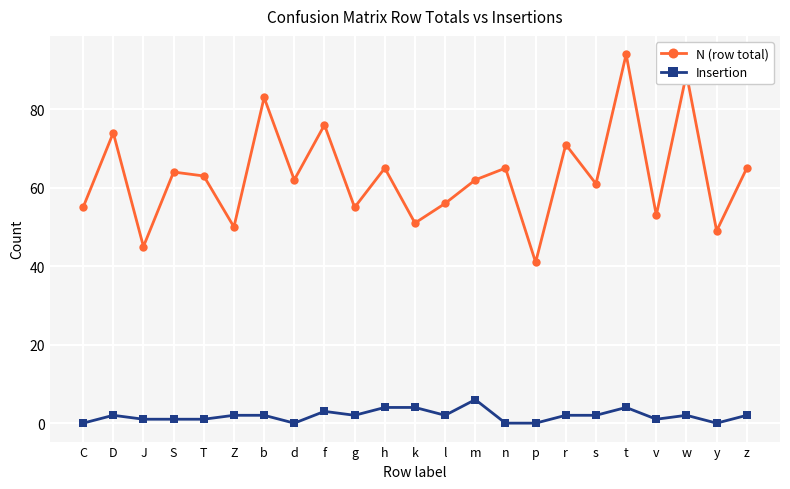

True or false: Insertion has more than 1 interior local peaks.

True